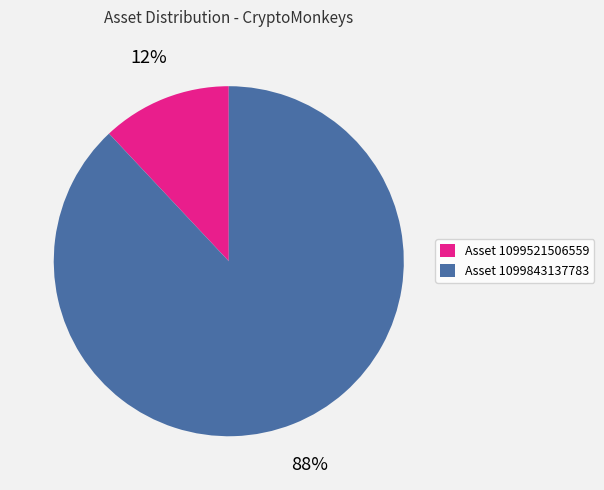

Is it true that Asset 1099521506559 is 22% of the pie?

False